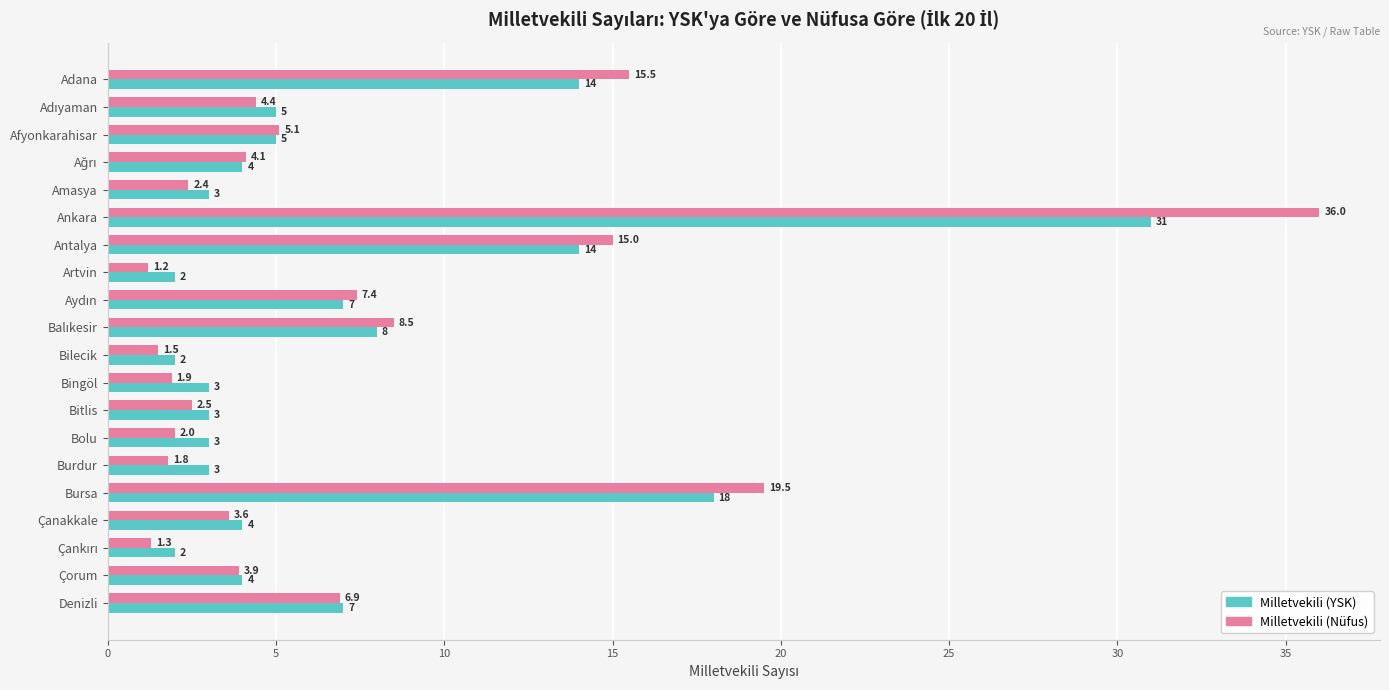

Which series has the largest total across all categories?

Milletvekili (Nüfus)